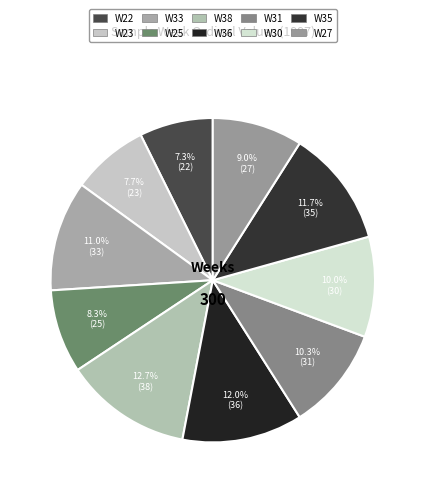

To the nearest percent, what portion does W27 represent?

9%